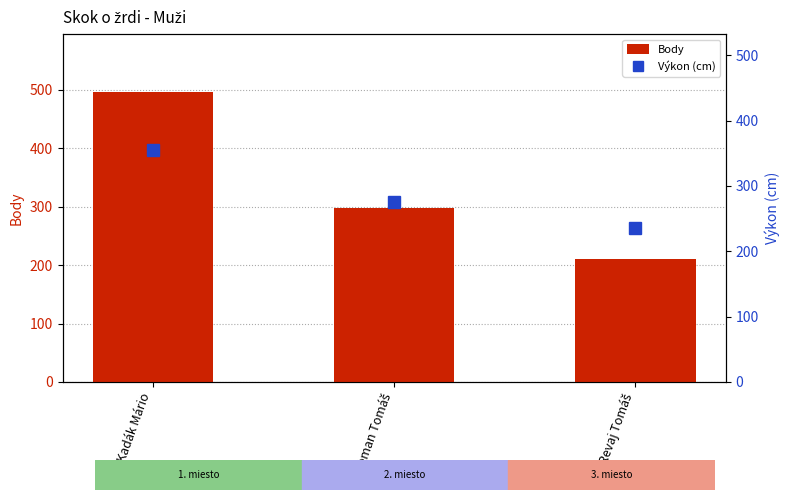

Which series changed the most between Kadák Mário and Zeman Tomáš?

Body